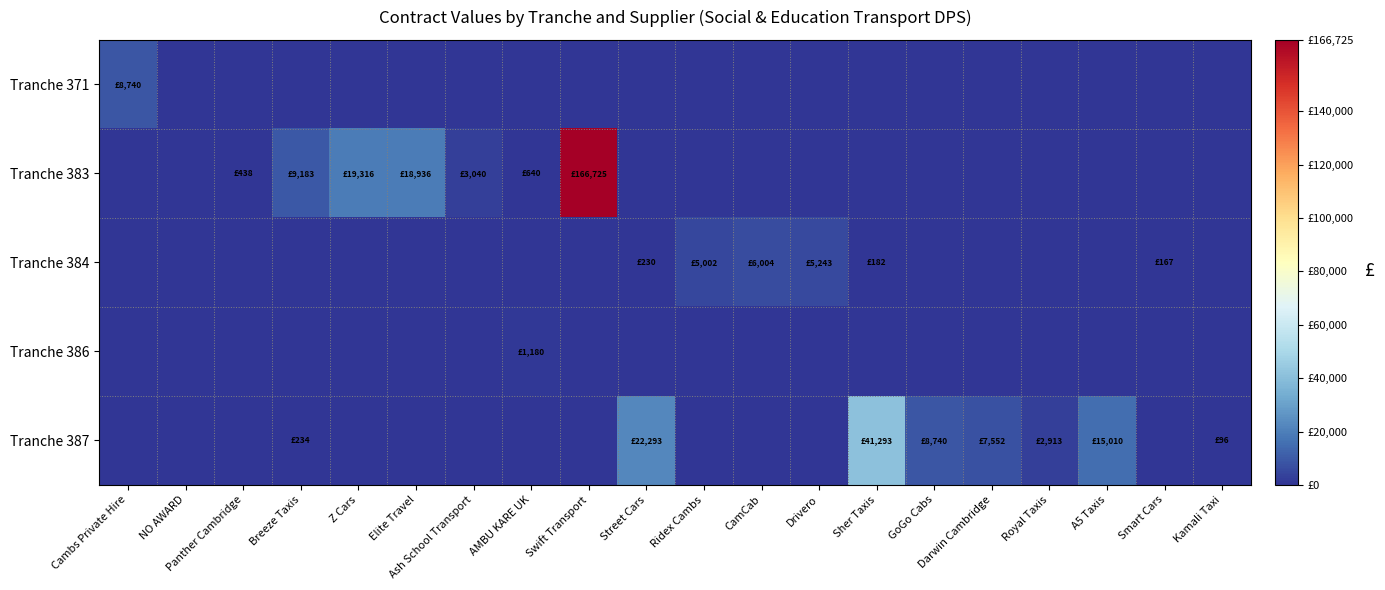

Rank the series by their maximum value, from lowest to highest.

Tranche 386, Tranche 384, Tranche 371, Tranche 387, Tranche 383